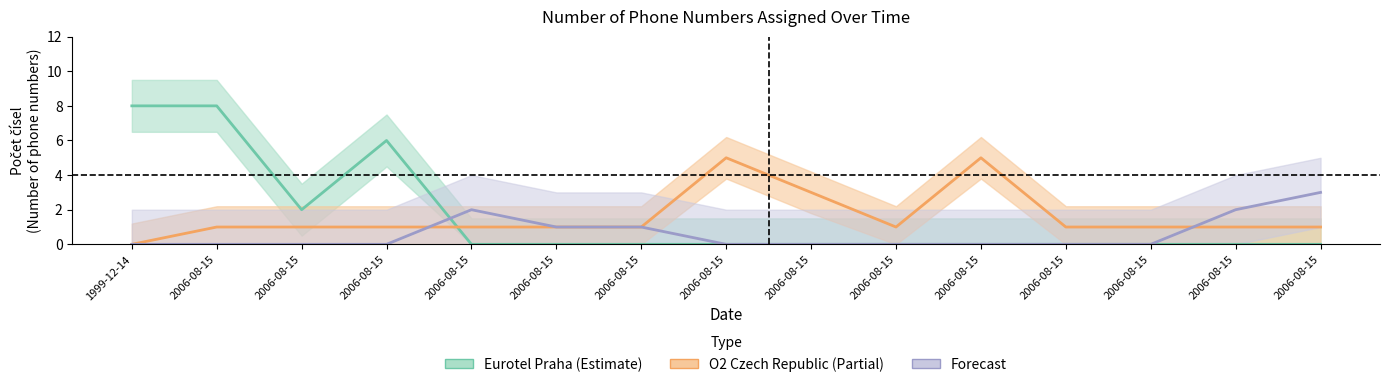

True or false: Forecast has a value of -2 at 1999-12-14.

False